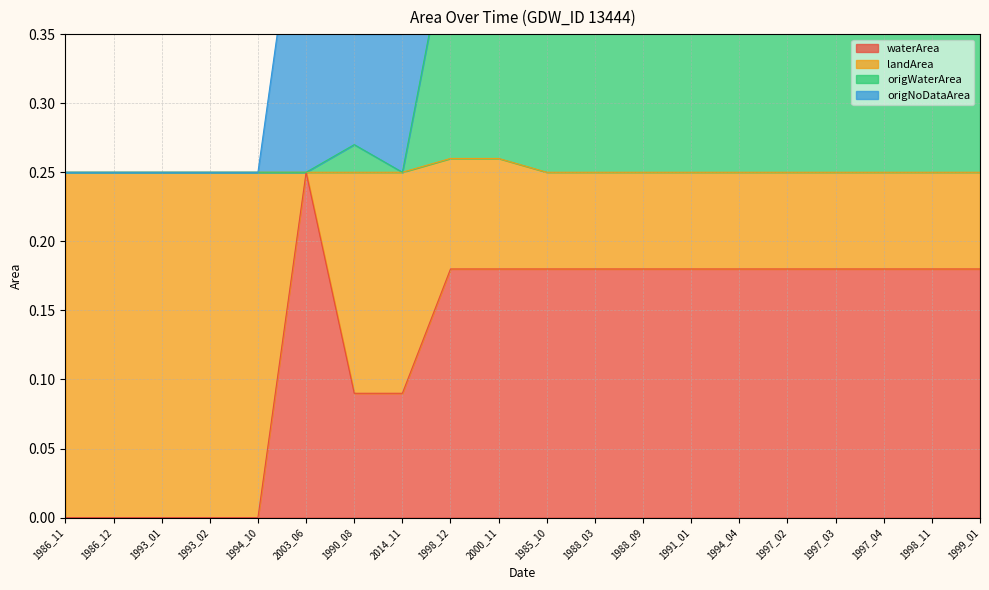

What is the value of the waterArea point at the 9th from the left?

0.2